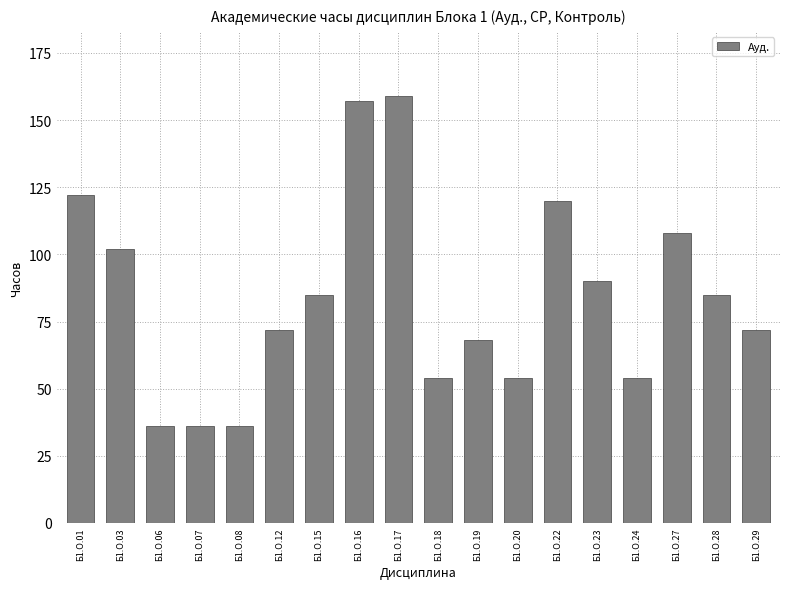

Does the chart contain stacked bars?

No